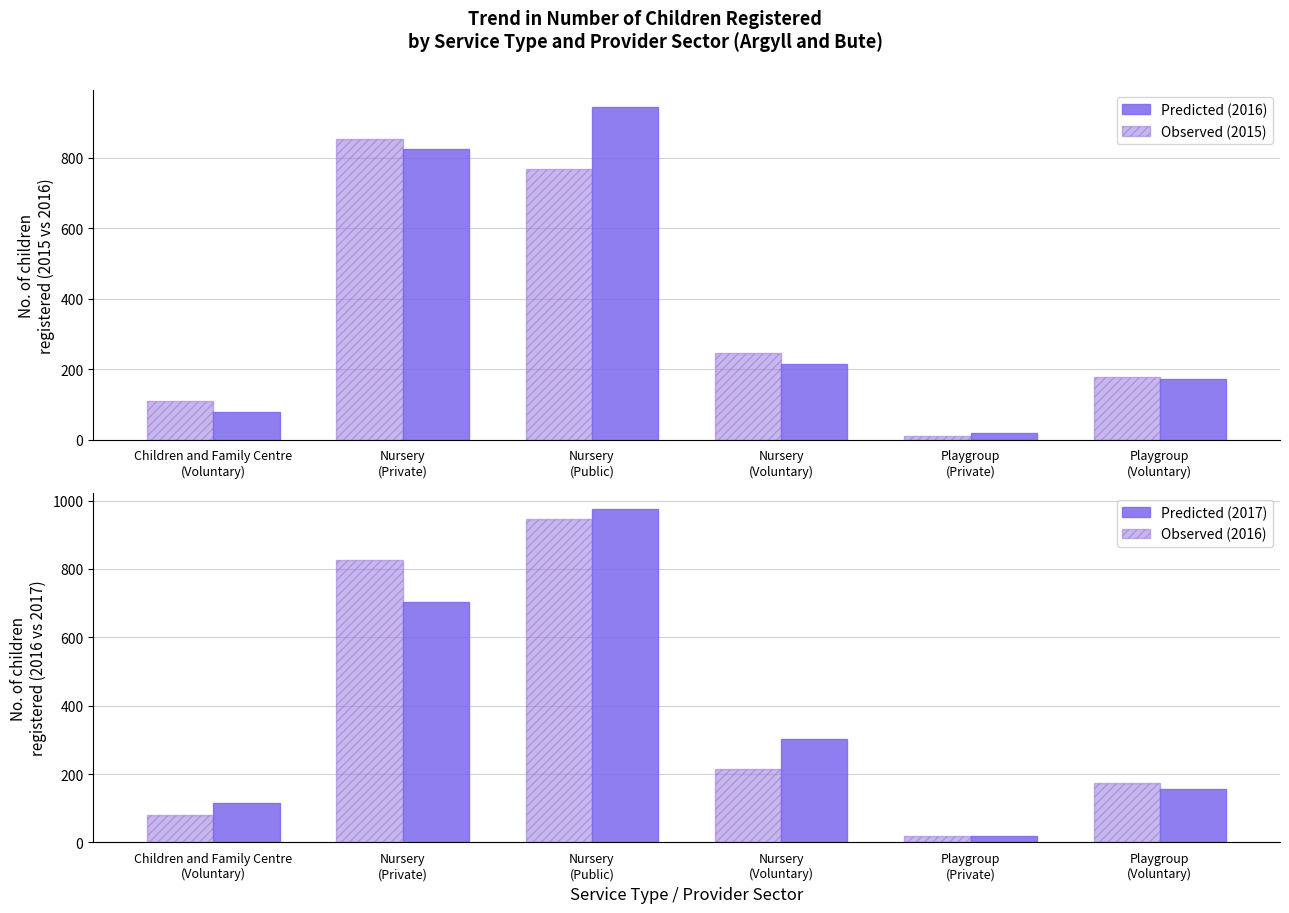

Is the value of 2015 (Observed) at Nursery
(Public) greater than the value of 2017 (Predicted) at Playgroup
(Private)?

Yes